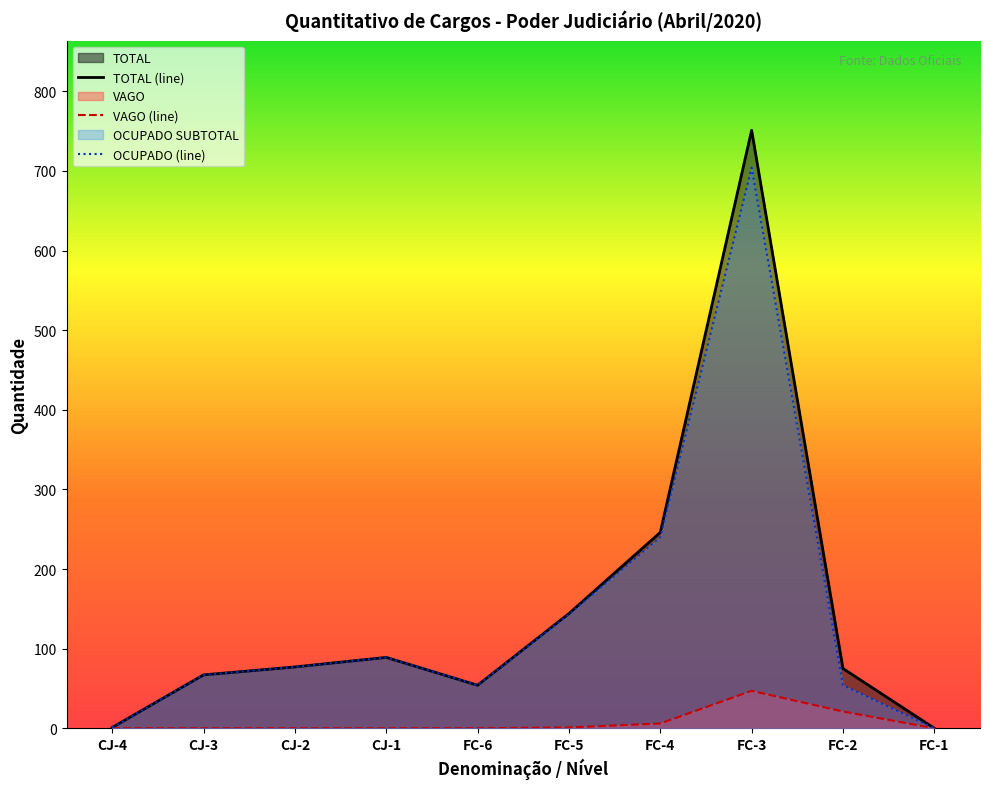

Is it true that the value at FC-6 is 36?

False